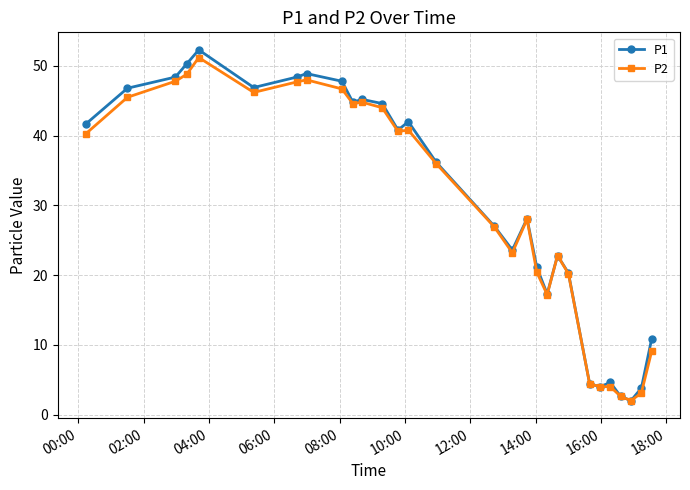

List the series in order of their overall mean, lowest first.

P2, P1